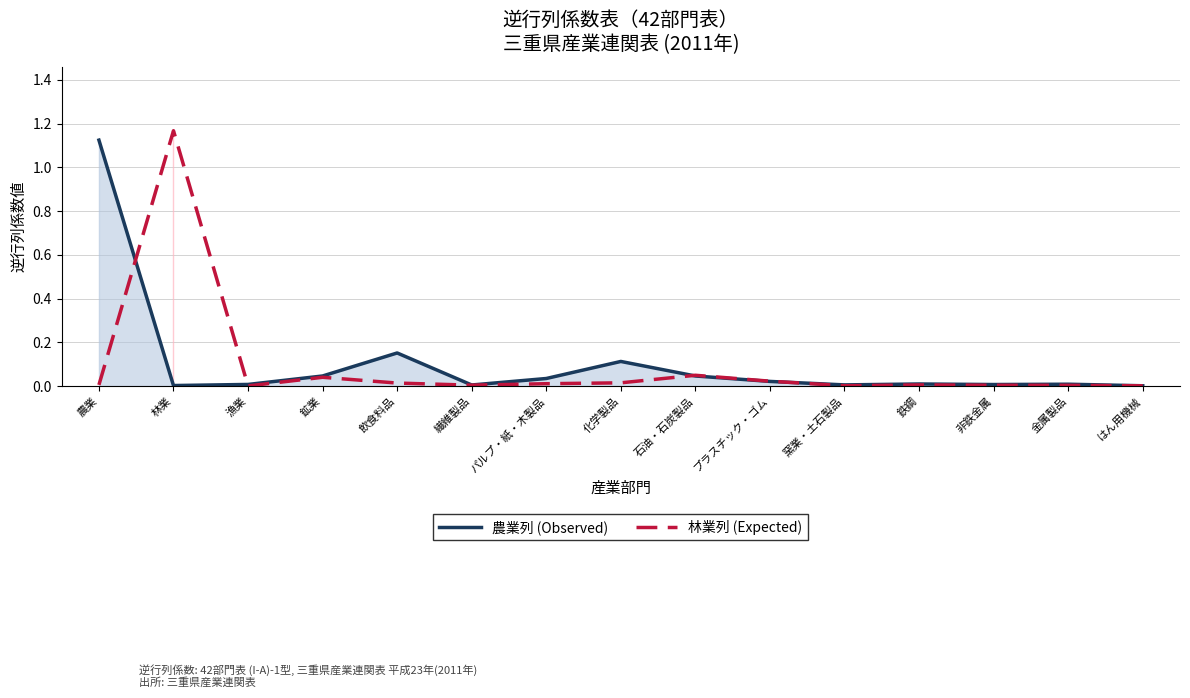

True or false: 林業列 (Expected) and 農業列 (Observed) intersect in this chart.

True